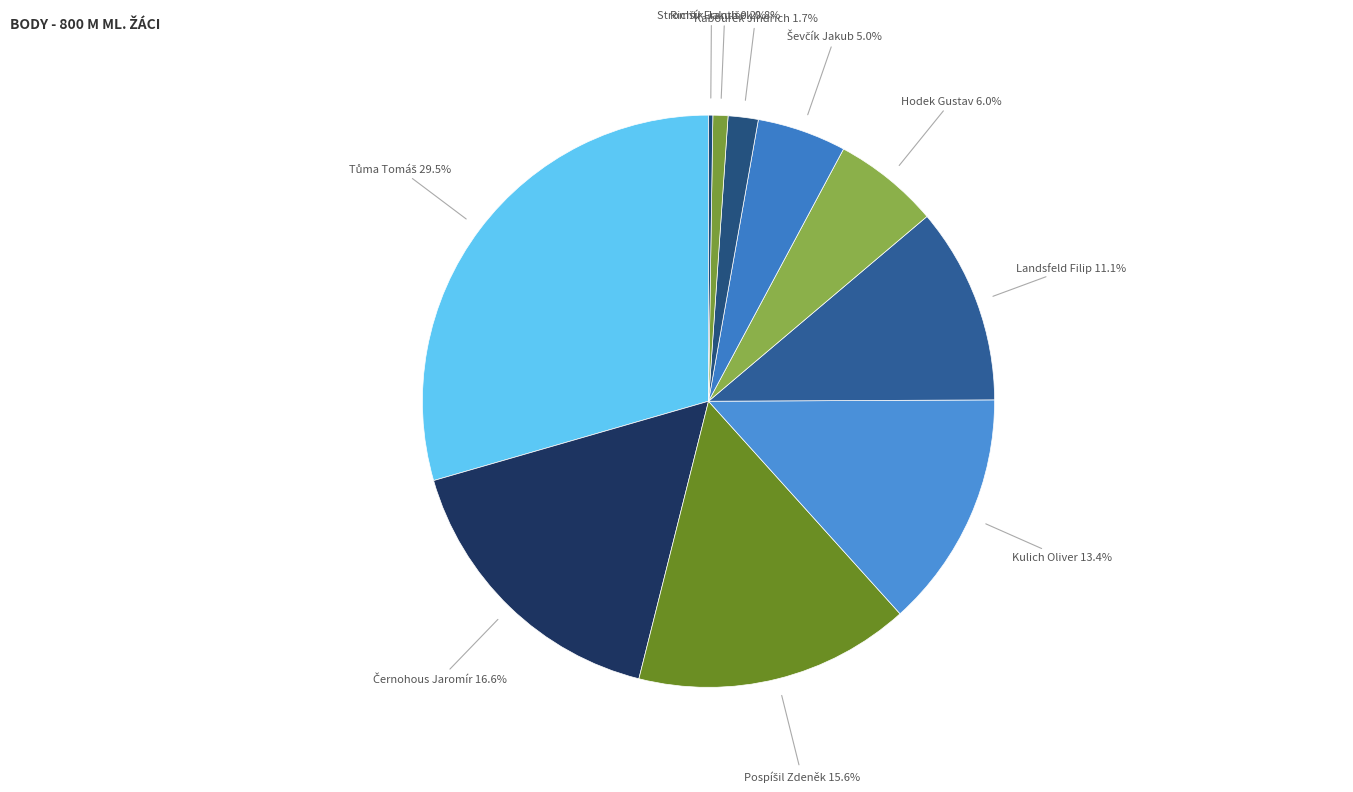

Is there a majority slice in this chart?

No